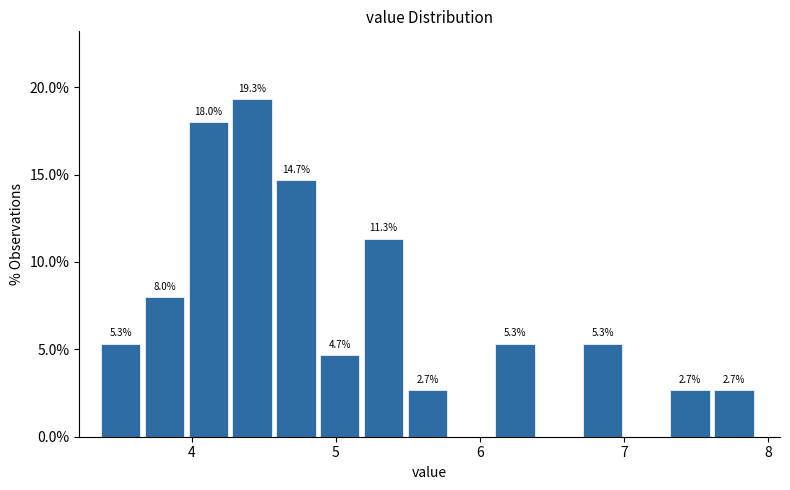

Read against the x-axis, roughly where is the centre of the tallest bar?

4.4